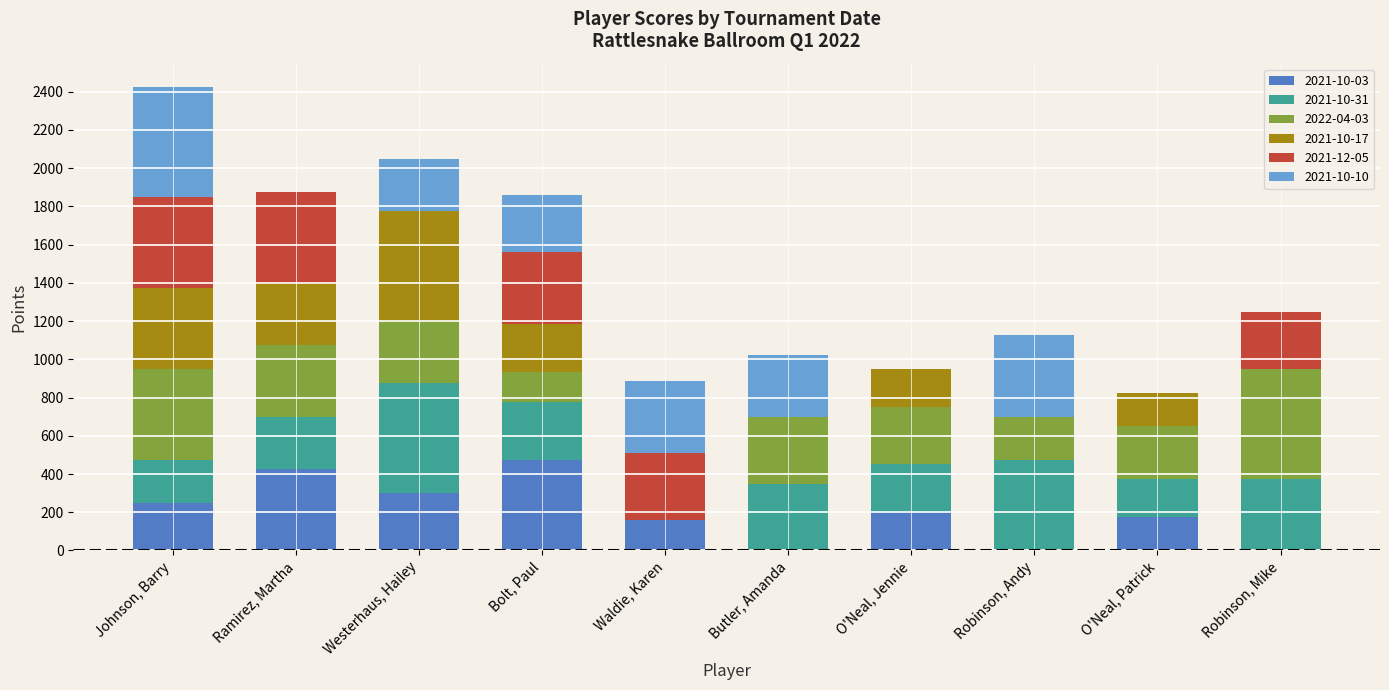

What is the total value across all series at Robinson, Mike?

1250